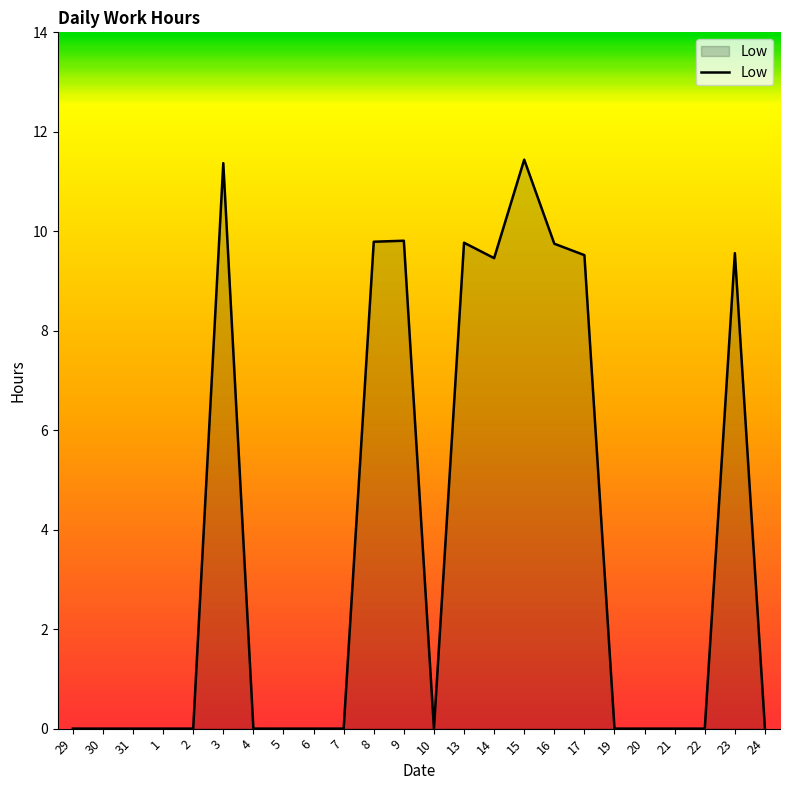

How many lines are shown in the chart?

1